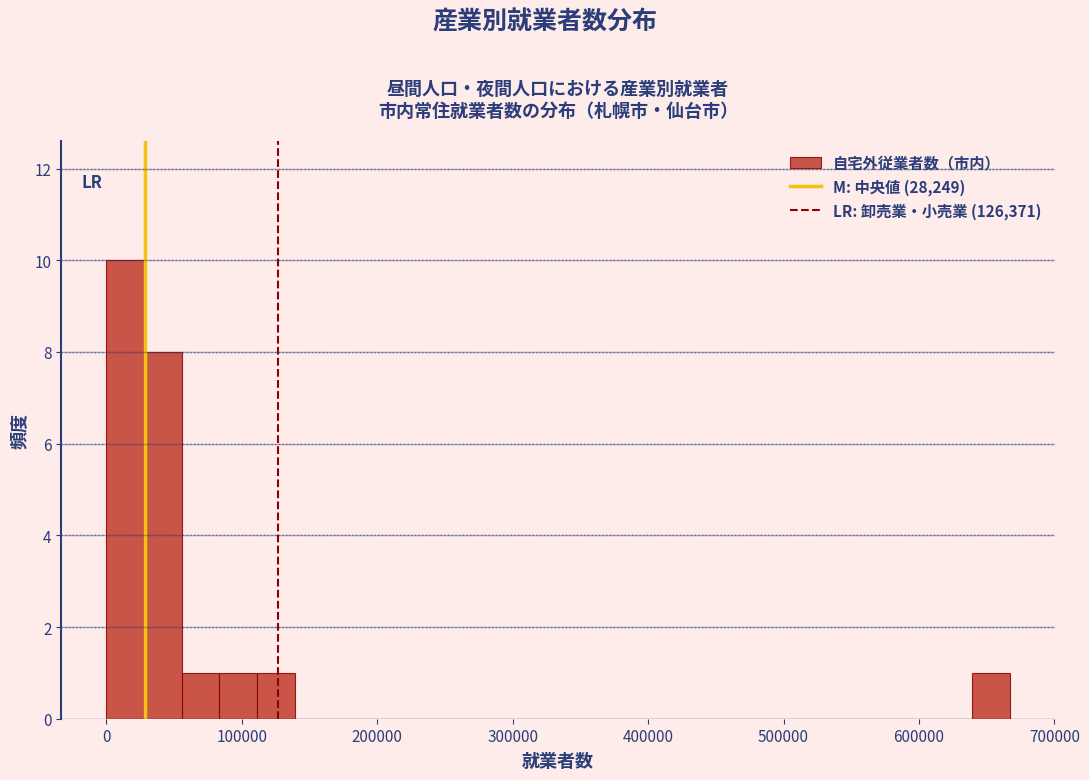

Read against the x-axis, roughly where is the centre of the tallest bar?

10000